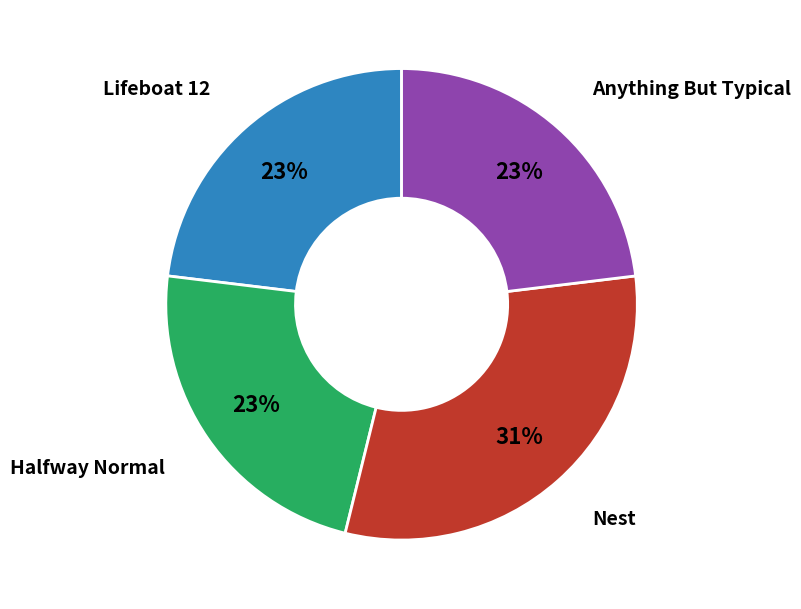

How many segments does this pie chart have?

4